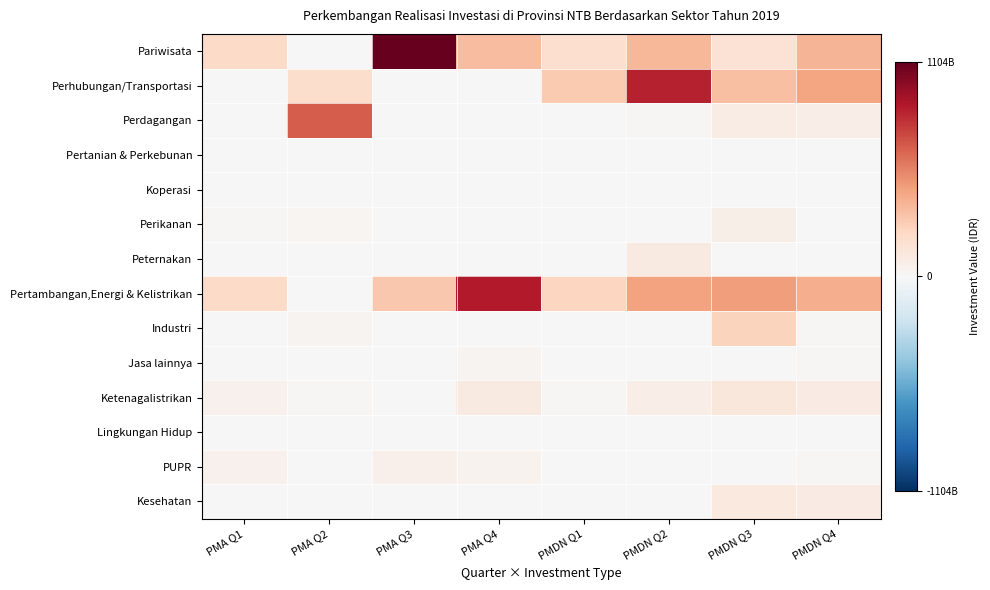

Reading left to right, what are all the values shown in this chart?

Pariwisata: PMA Q1=208602813262	PMA Q2=8400000000	PMA Q3=1104260920837	PMA Q4=336784286777	PMDN Q1=189144814698	PMDN Q2=363187076242	PMDN Q3=162719407389	PMDN Q4=373163568902
Perhubungan/Transportasi: PMA Q1=229963976	PMA Q2=190355247737	PMA Q3=0	PMA Q4=0	PMDN Q1=292920701000	PMDN Q2=851557907125	PMDN Q3=327952923000	PMDN Q4=436544645337
Perdagangan: PMA Q1=668919798	PMA Q2=666151020386	PMA Q3=56300000	PMA Q4=200000000	PMDN Q1=2128411665	PMDN Q2=8727687937	PMDN Q3=80254398780	PMDN Q4=73551412987
Pertanian & Perkebunan: PMA Q1=0	PMA Q2=2146267400	PMA Q3=148251201	PMA Q4=0	PMDN Q1=0	PMDN Q2=5702001322	PMDN Q3=0	PMDN Q4=1745828748
Koperasi: PMA Q1=0	PMA Q2=0	PMA Q3=0	PMA Q4=0	PMDN Q1=0	PMDN Q2=0	PMDN Q3=0	PMDN Q4=2897010499
Perikanan: PMA Q1=12260000000	PMA Q2=22489816566	PMA Q3=5145000000	PMA Q4=1857146000	PMDN Q1=6654984072	PMDN Q2=8498926795	PMDN Q3=68045493980	PMDN Q4=6002732630
Peternakan: PMA Q1=0	PMA Q2=0	PMA Q3=0	PMA Q4=0	PMDN Q1=0	PMDN Q2=100460006445	PMDN Q3=0	PMDN Q4=0
Pertambangan,Energi & Kelistrikan: PMA Q1=214031514900	PMA Q2=0	PMA Q3=298398750000	PMA Q4=878110053900	PMDN Q1=234064447800	PMDN Q2=445773393150	PMDN Q3=457463784750	PMDN Q4=404717389785
Industri: PMA Q1=3000000000	PMA Q2=33920000000	PMA Q3=4975254290	PMA Q4=644774926	PMDN Q1=7908780051	PMDN Q2=2641900873	PMDN Q3=244815253949	PMDN Q4=12064362156
Jasa lainnya: PMA Q1=151780740	PMA Q2=0	PMA Q3=2720056254	PMA Q4=27732560969	PMDN Q1=175000000	PMDN Q2=175000000	PMDN Q3=120845000	PMDN Q4=14677840063
Ketenagalistrikan: PMA Q1=45538628782	PMA Q2=11818664600	PMA Q3=0	PMA Q4=98912900806	PMDN Q1=15923424420	PMDN Q2=70626449918	PMDN Q3=120965343854	PMDN Q4=89896284532
Lingkungan Hidup: PMA Q1=0	PMA Q2=0	PMA Q3=0	PMA Q4=0	PMDN Q1=0	PMDN Q2=0	PMDN Q3=0	PMDN Q4=0
PUPR: PMA Q1=51260353915	PMA Q2=0	PMA Q3=54048906815	PMA Q4=39587378970	PMDN Q1=167700000	PMDN Q2=1140381104	PMDN Q3=1215463557	PMDN Q4=13210463557
Kesehatan: PMA Q1=0	PMA Q2=0	PMA Q3=0	PMA Q4=6385000	PMDN Q1=0	PMDN Q2=3174946350	PMDN Q3=106328963524	PMDN Q4=90071639457